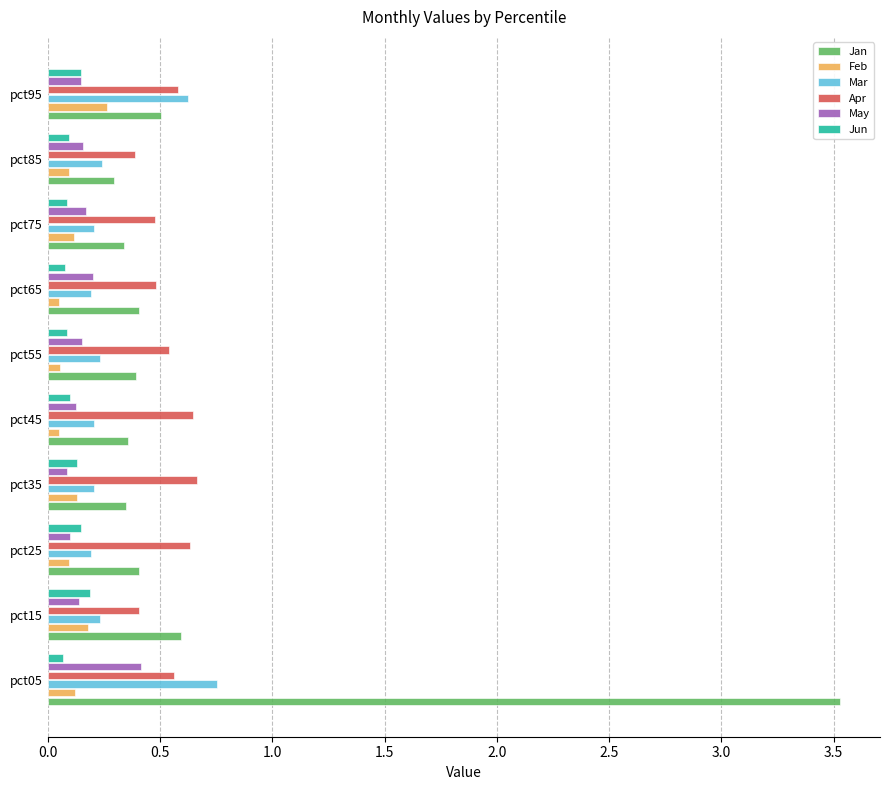

What are all the series names shown in the legend?

Jan, Feb, Mar, Apr, May, Jun